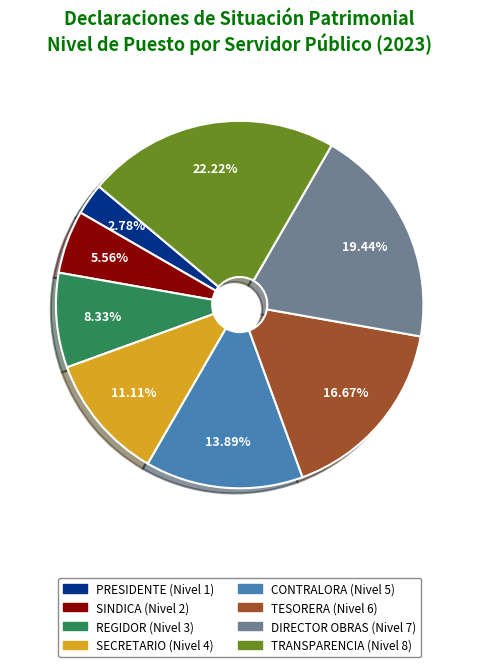

Do DIRECTOR OBRAS and SINDICA together represent more than half of the pie?

No